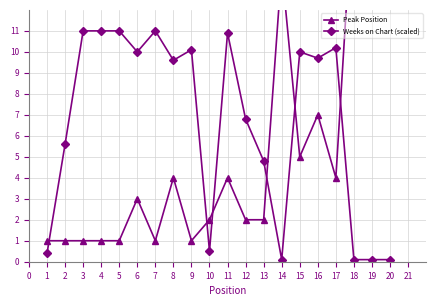

True or false: Peak Position has more than 1 interior local peaks.

True